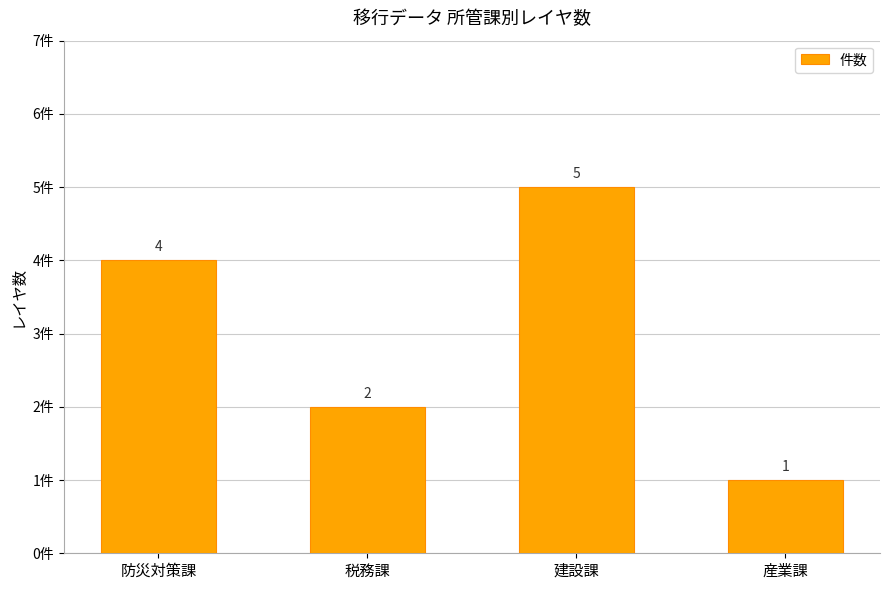

What is the greatest value displayed?

5